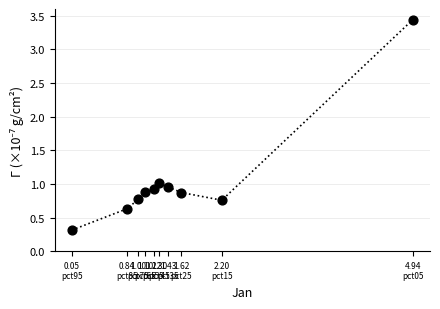

What is the range of Y values (max minus min)?

3.1